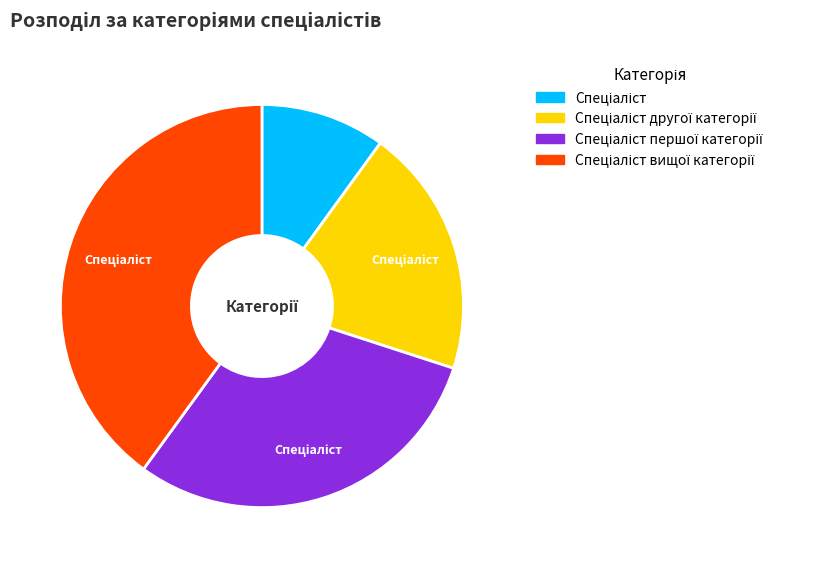

Is there a majority slice in this chart?

No